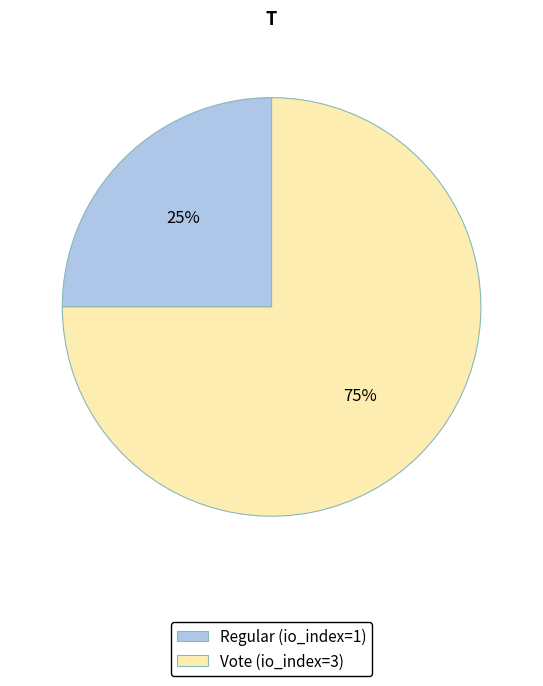

What is the ratio of the value at Vote (io_index=3) to the value at Regular (io_index=1)?

3.0